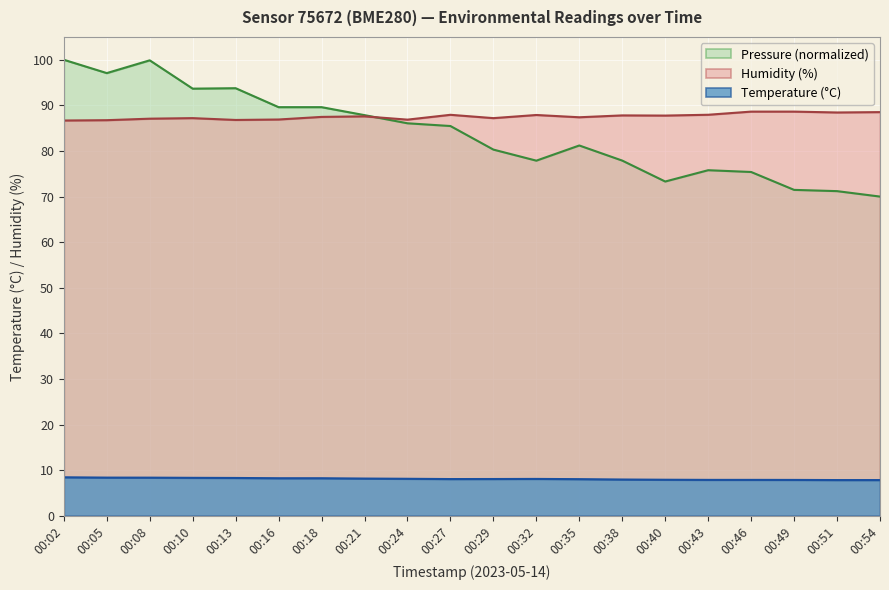

What is the smallest value displayed?

7.8